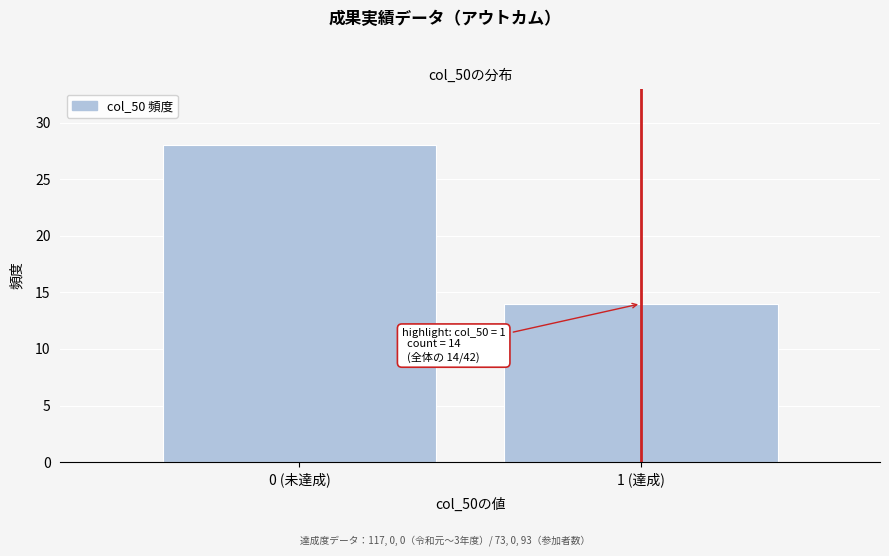

Reading left to right, extract all data points from this chart.

28	14